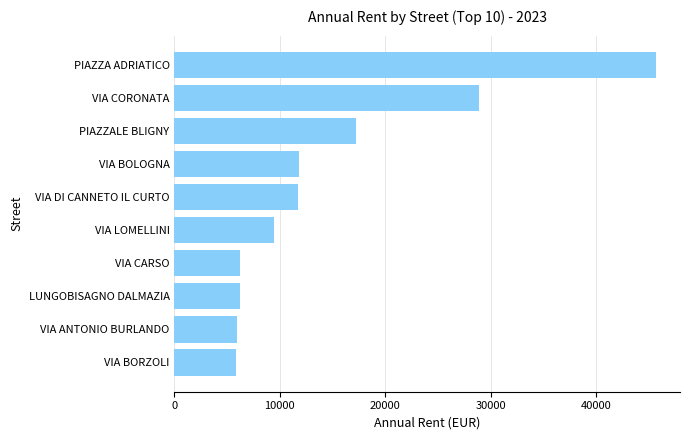

The chart shows a value of 2221.3 at VIA ANTONIO BURLANDO. True or false?

False